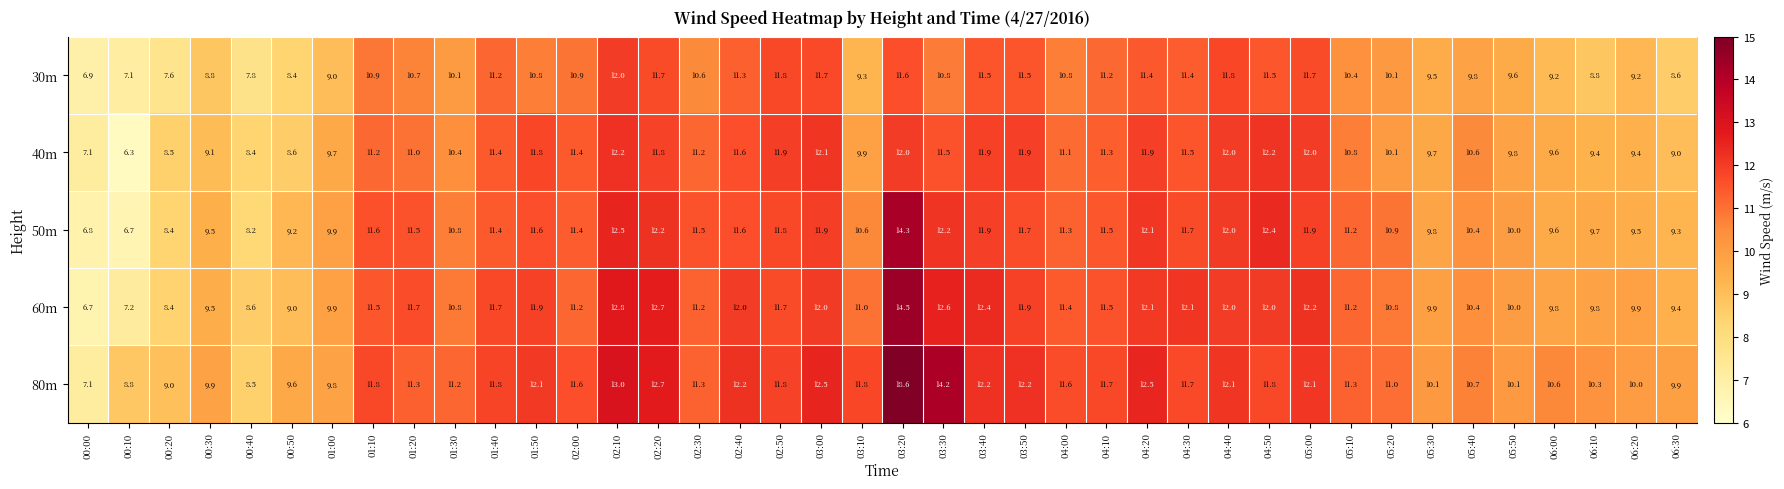

What is the difference between the highest and lowest values at 06:10?

1.5